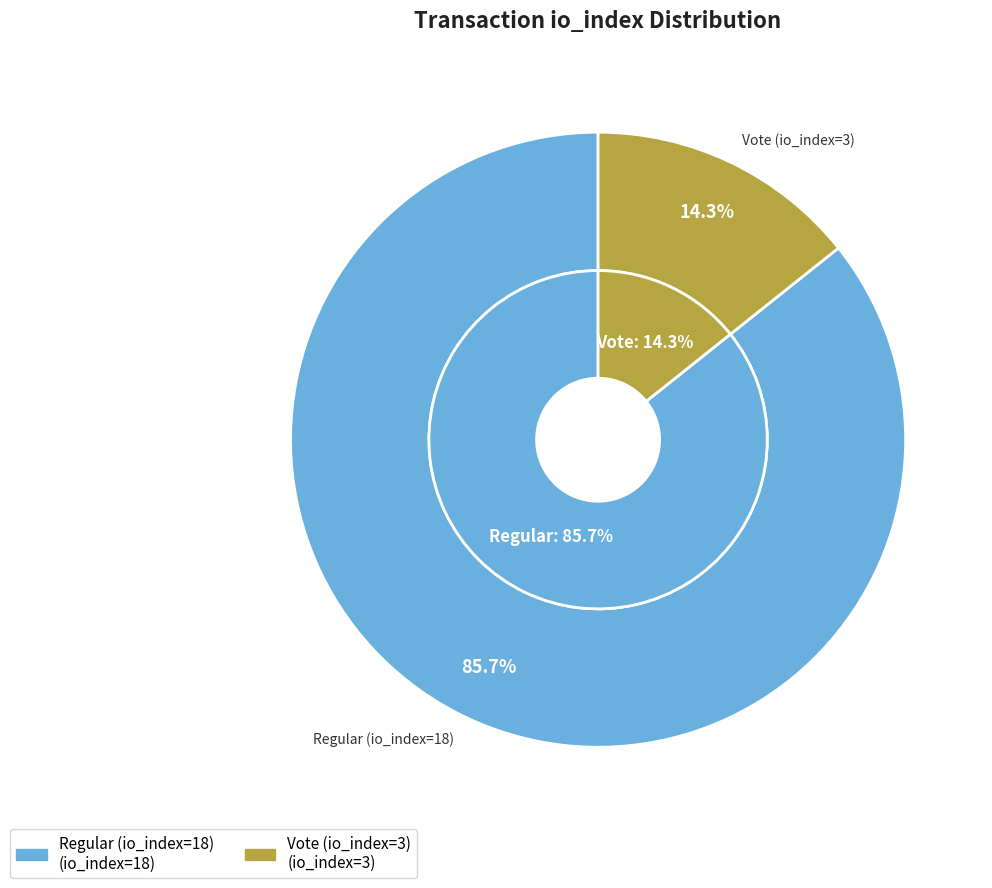

How many segments does this pie chart have?

2